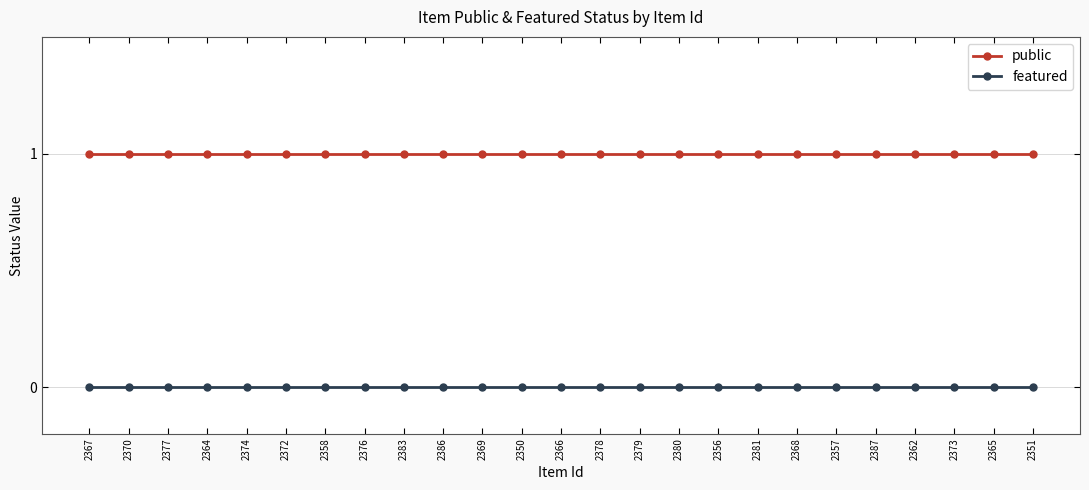

The value of featured at 2351 is 0. True or false?

True